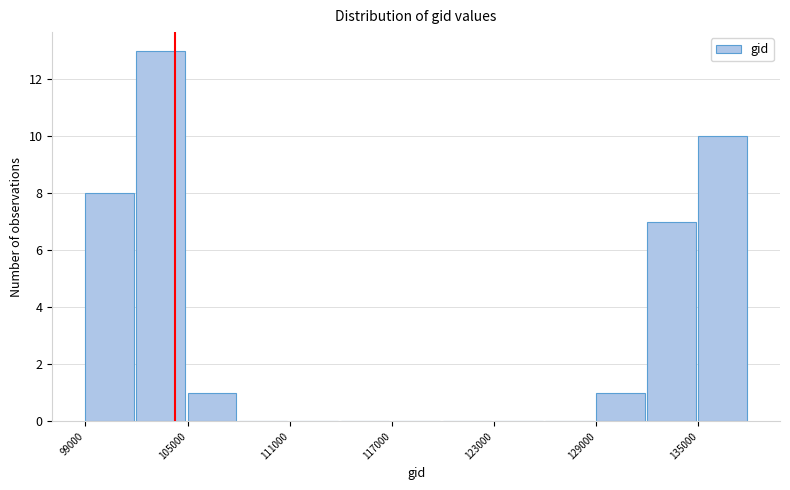

Read against the x-axis, roughly where is the centre of the tallest bar?

103000